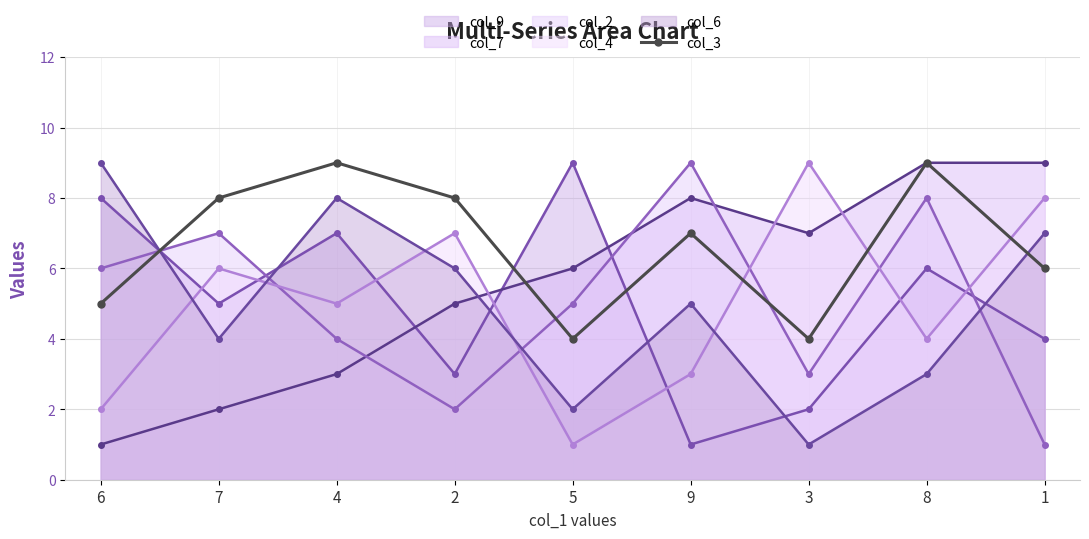

How many lines are shown in the chart?

6